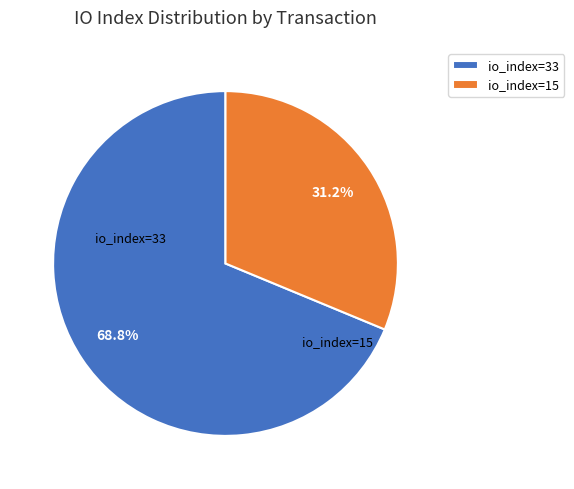

What is the ratio of the value at io_index=33 to the value at io_index=15?

2.2